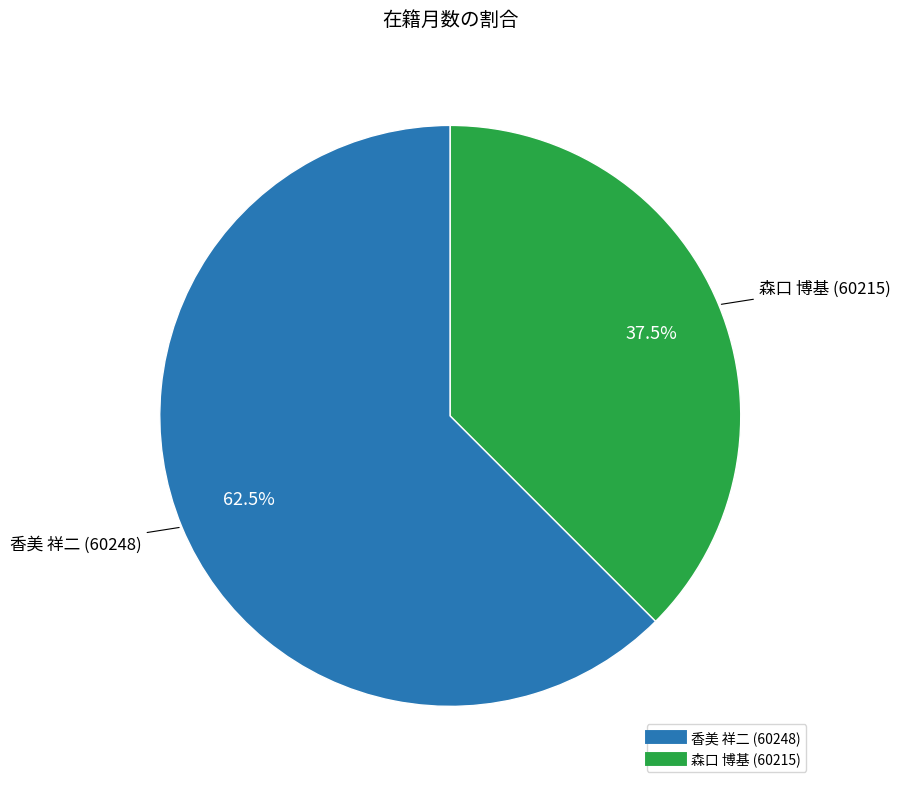

Combined, what portion of the pie is 森口 博基 (60215) and 香美 祥二 (60248)?

100.0%